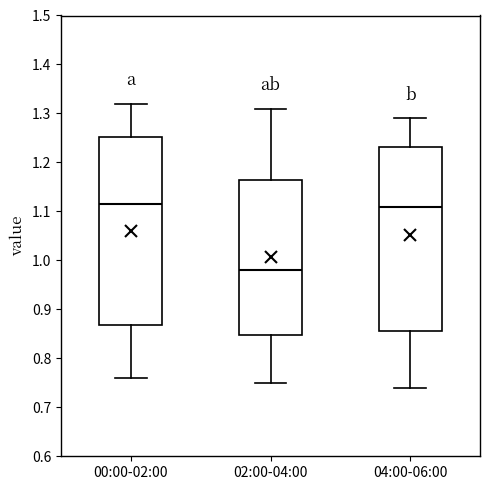

Reading left to right, read every box against the y-axis: the position of its median line, the range the box covers, and the ends of its whiskers. The values are not printed on the chart, so give them approximately, as read against the axis.

00:00-02:00: median 1.12, box 0.87 to 1.25, whiskers 0.76 to 1.32
02:00-04:00: median 0.98, box 0.85 to 1.17, whiskers 0.75 to 1.31
04:00-06:00: median 1.11, box 0.86 to 1.23, whiskers 0.74 to 1.29